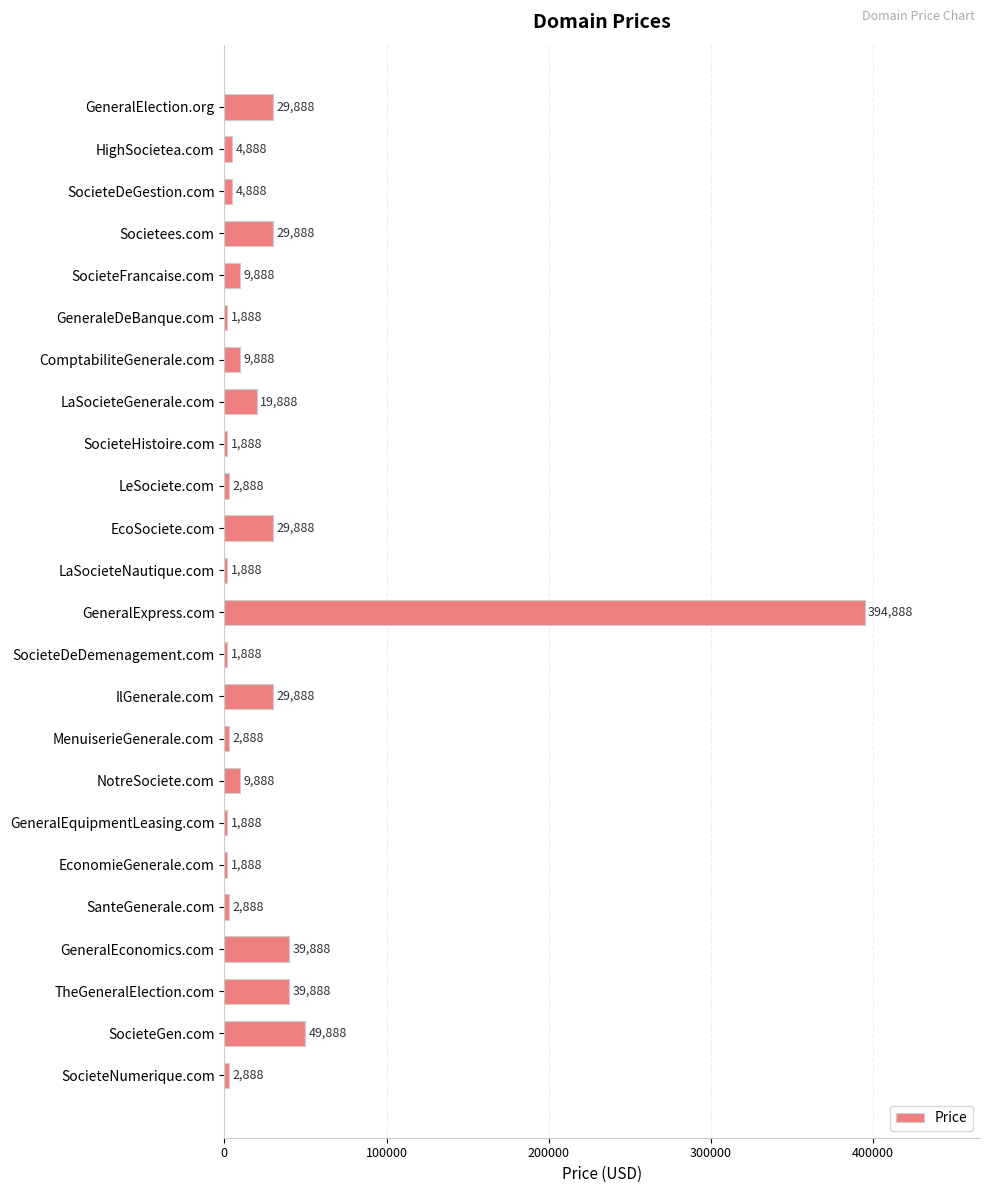

How many values are below 9888?

12